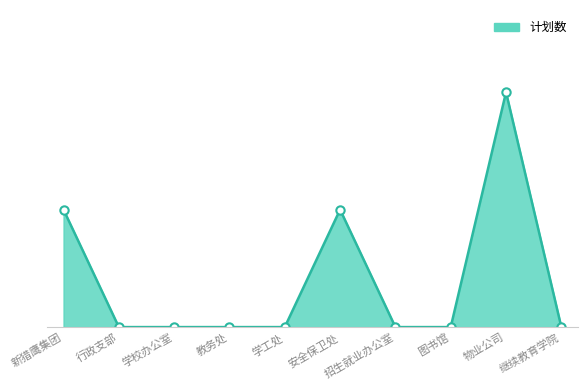

Reading left to right, what are all the values shown in this chart?

1	0	0	0	0	1	0	0	2	0